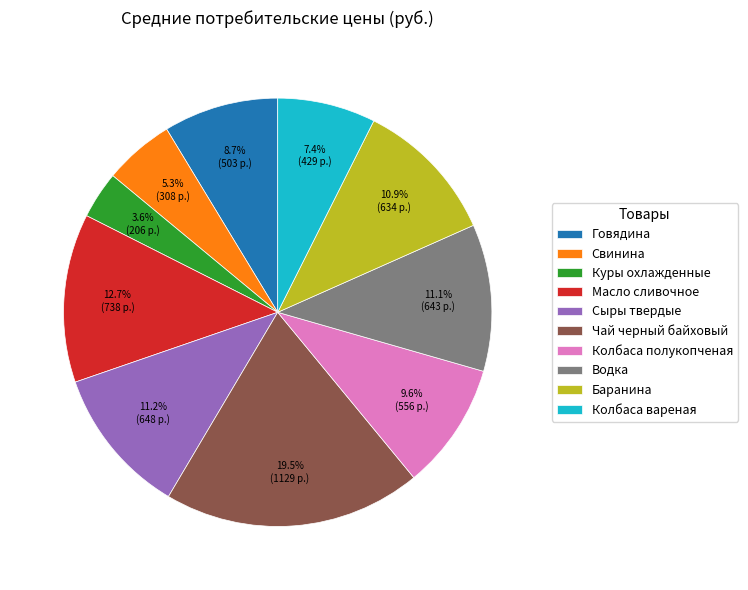

Count the number of slices in the pie.

10